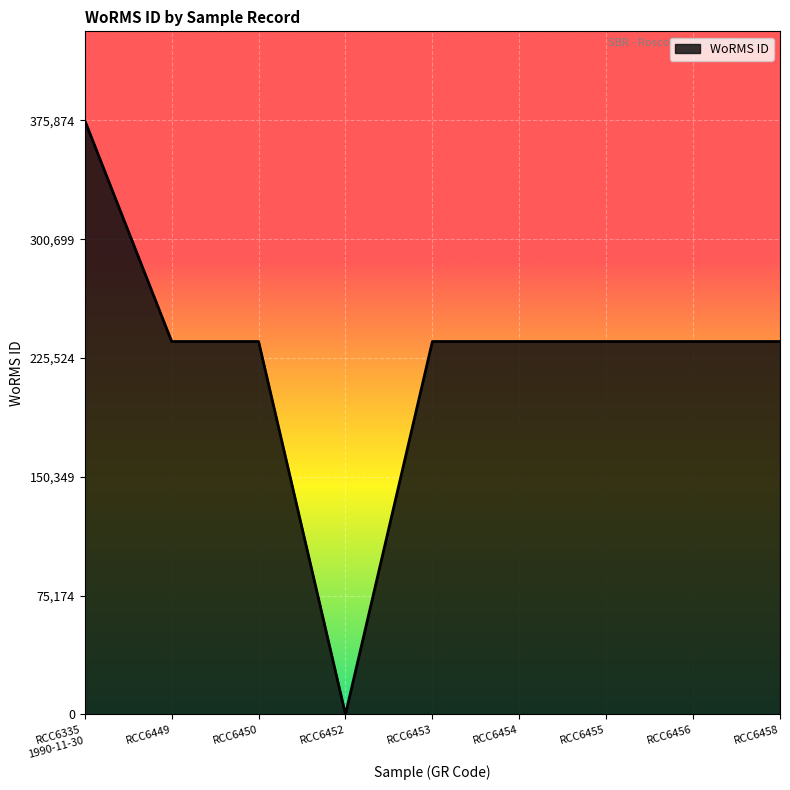

The value at RCC6450 is 391535. True or false?

False